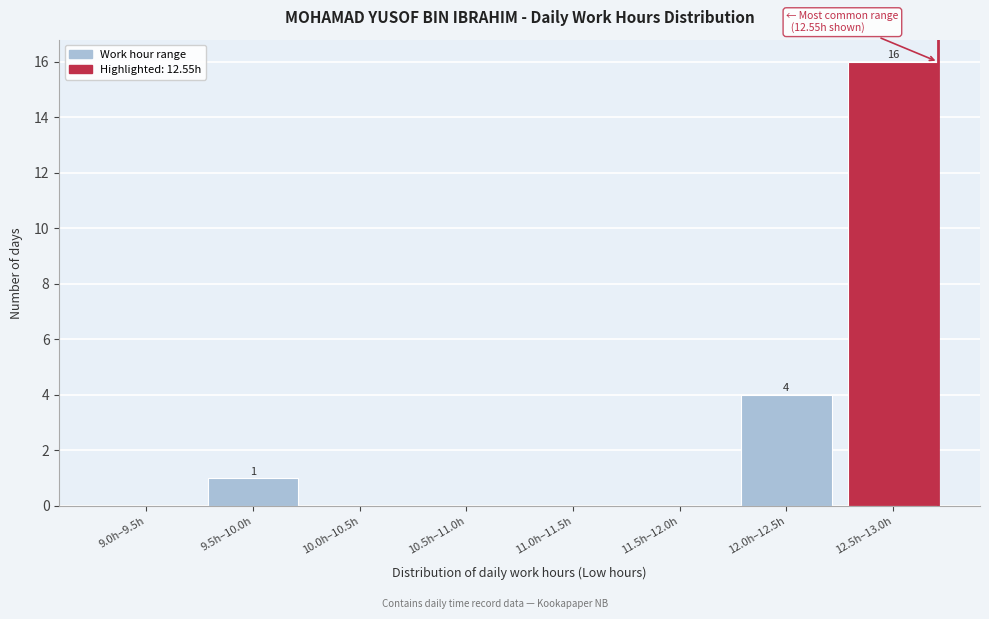

Reading right to left, extract all data points from this chart.

12.5h–13.0h=16	12.0h–12.5h=4	11.5h–12.0h=0	11.0h–11.5h=0	10.5h–11.0h=0	10.0h–10.5h=0	9.5h–10.0h=1	9.0h–9.5h=0